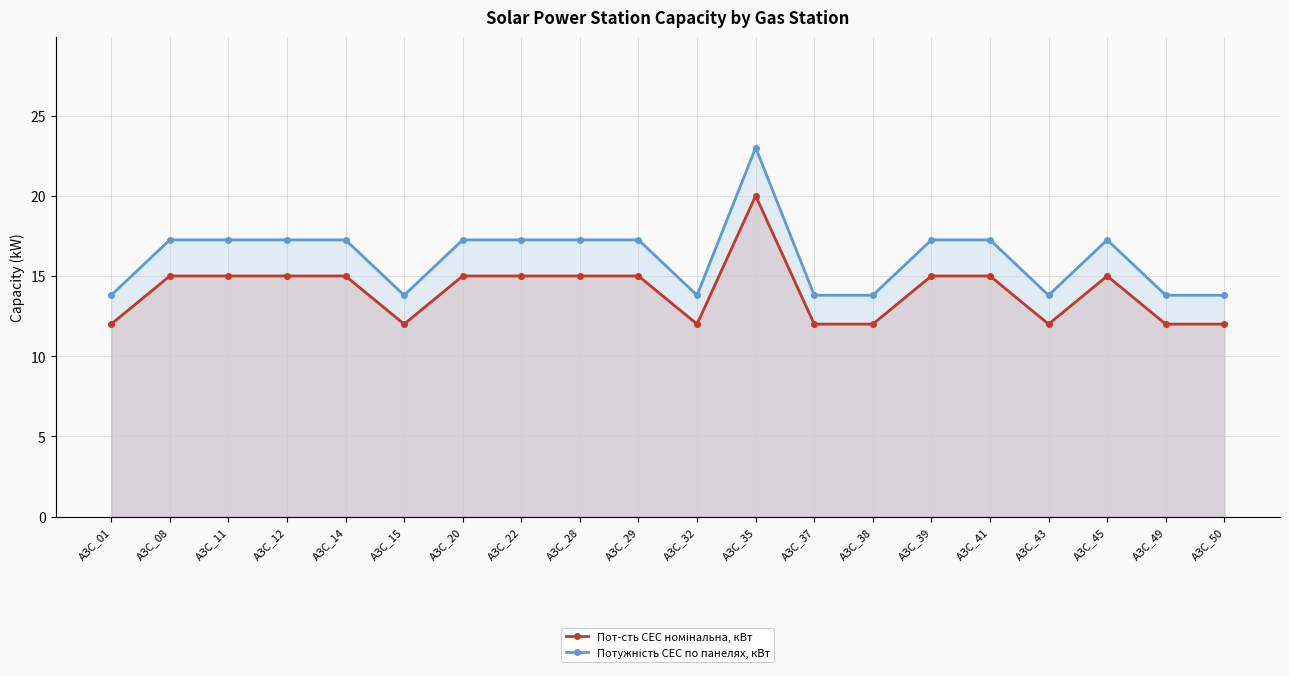

True or false: Потужність СЕС по панелях, кВт and Пот-сть СЕС номінальна, кВт intersect in this chart.

False